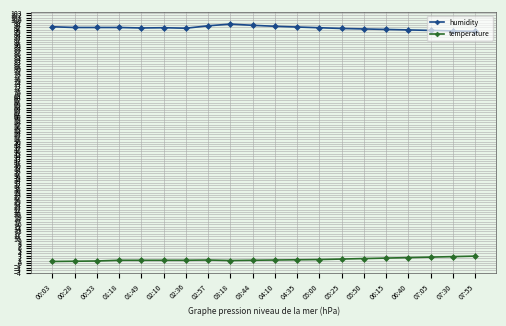

True or false: temperature and humidity cross at least once.

False